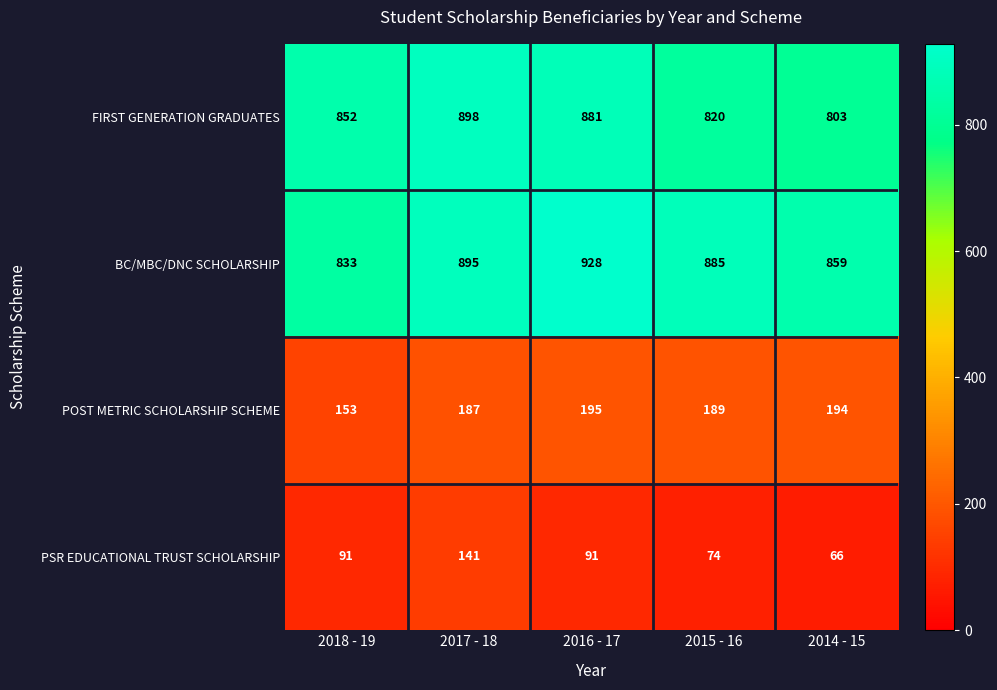

What is the minimum value shown in the chart?

66